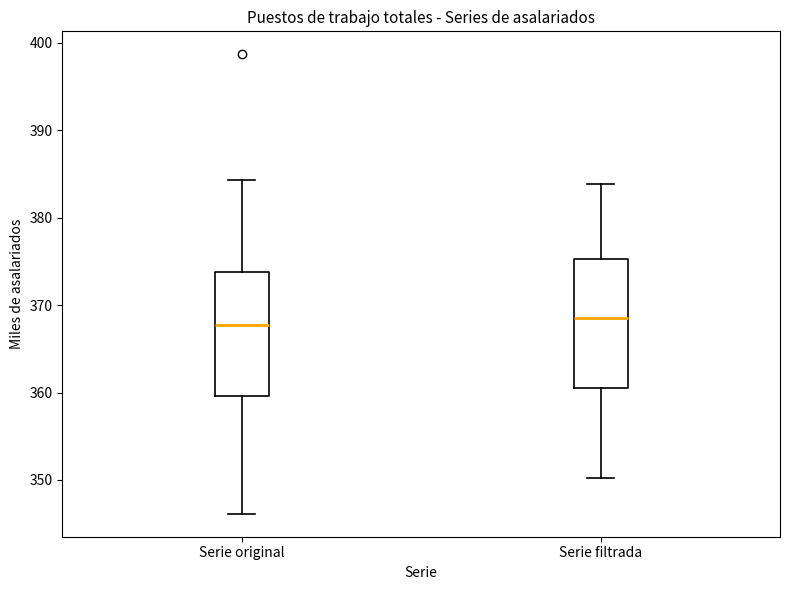

Reading left to right, read every box against the y-axis: the position of its median line, the range the box covers, and the ends of its whiskers. The values are not printed on the chart, so give them approximately, as read against the axis.

Serie original: median 368, box 360 to 374, whiskers 346 to 384
Serie filtrada: median 369, box 360 to 375, whiskers 350 to 384